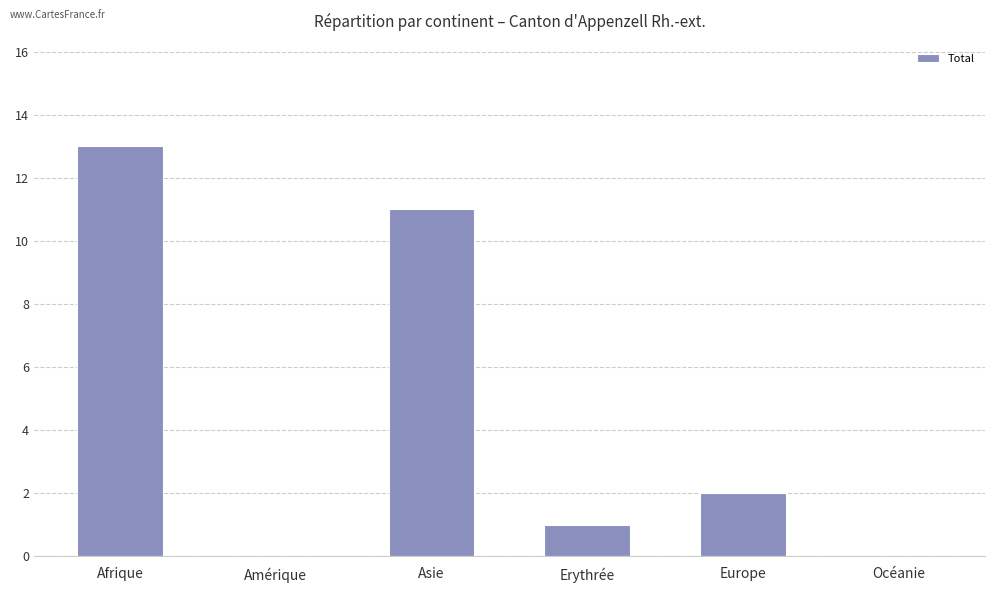

What is the sum of the values at Erythrée and Asie?

12